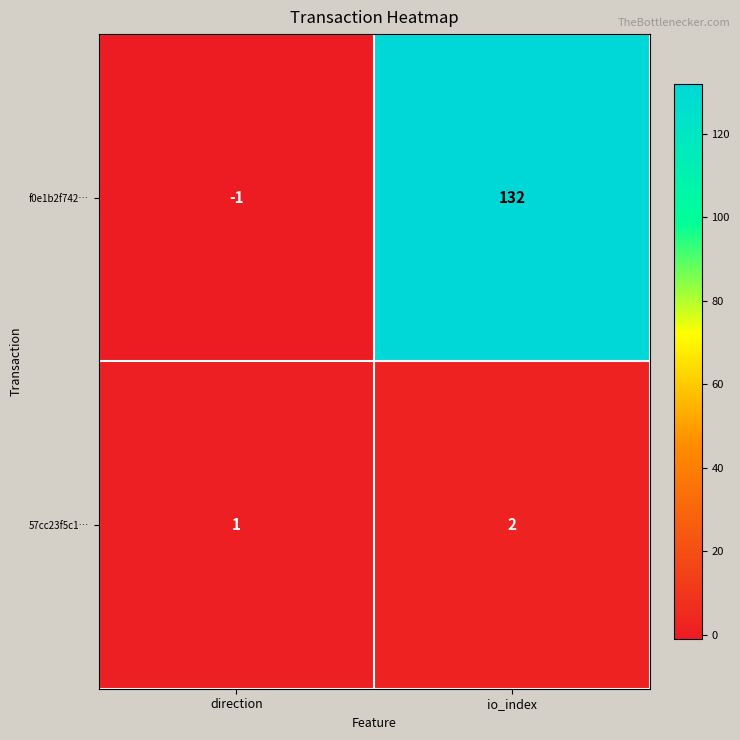

What is the sum of the f0e1b2f742… values at direction and io_index?

131